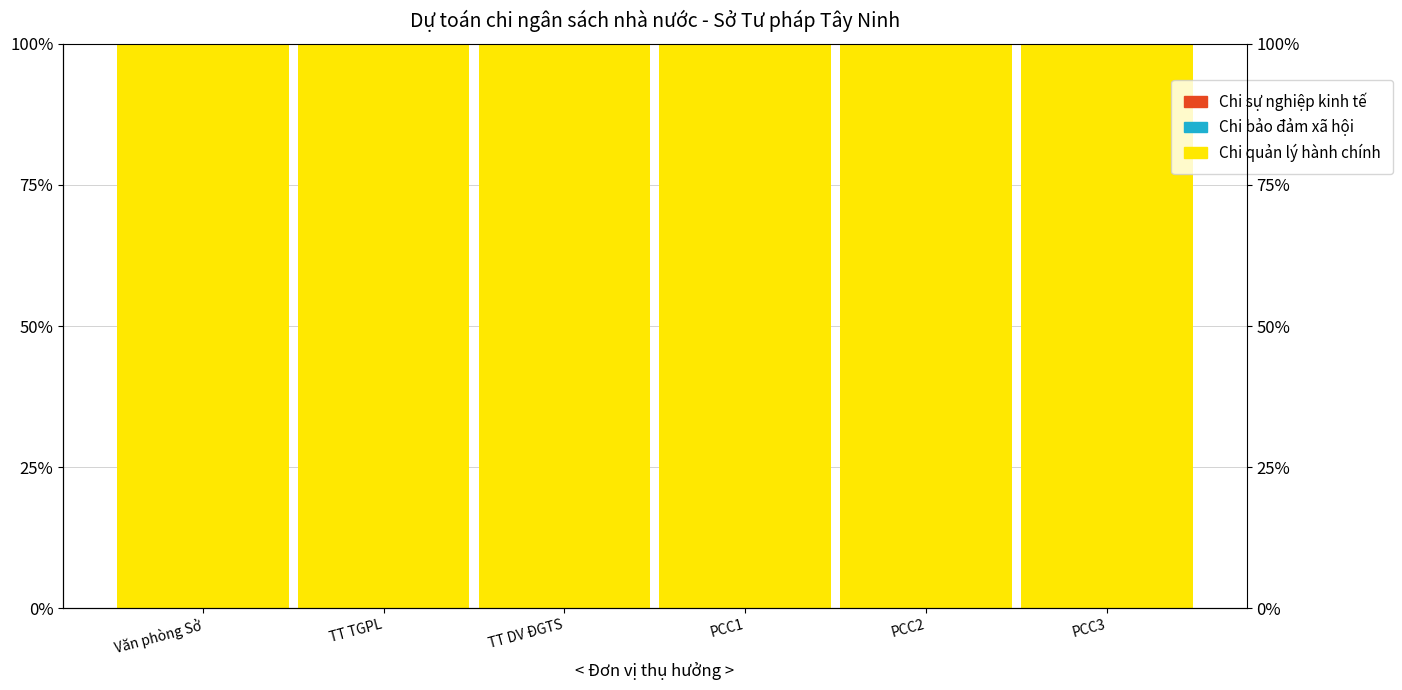

Between PCC1 and TT TGPL, which is larger?

PCC1